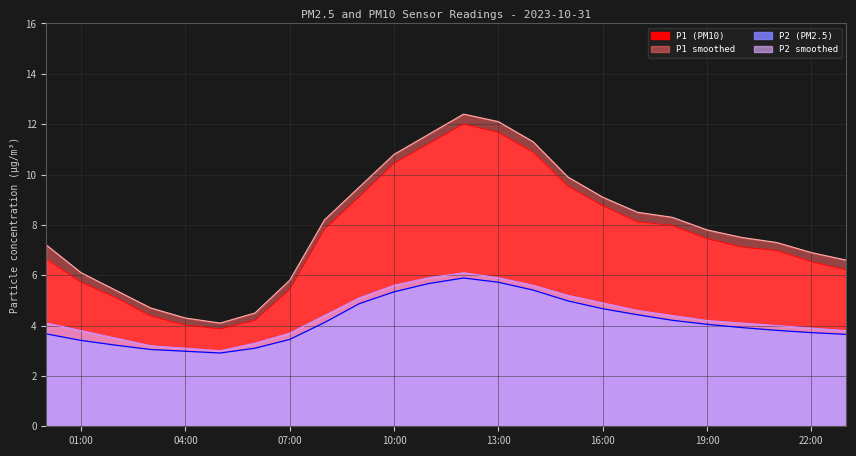

At which category is the sum across all series the highest?

12:00